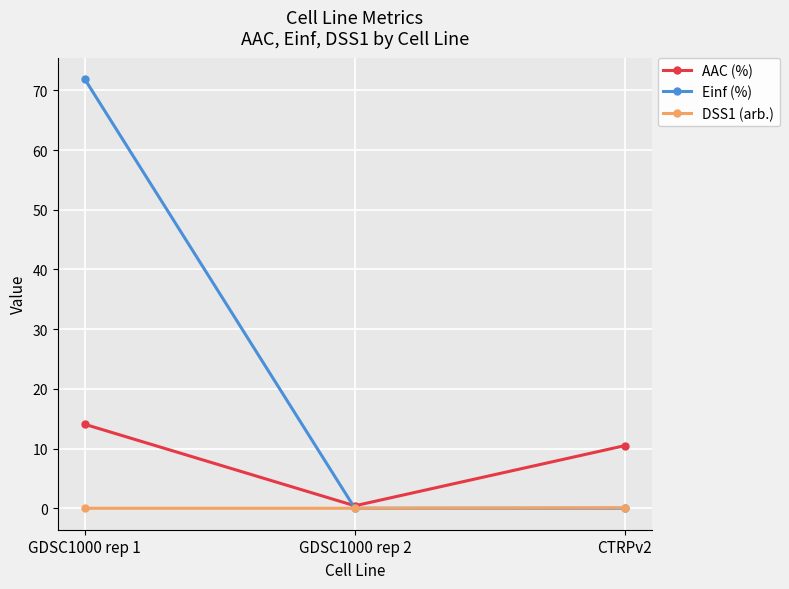

What is the label of the 1st point from the right?

CTRPv2